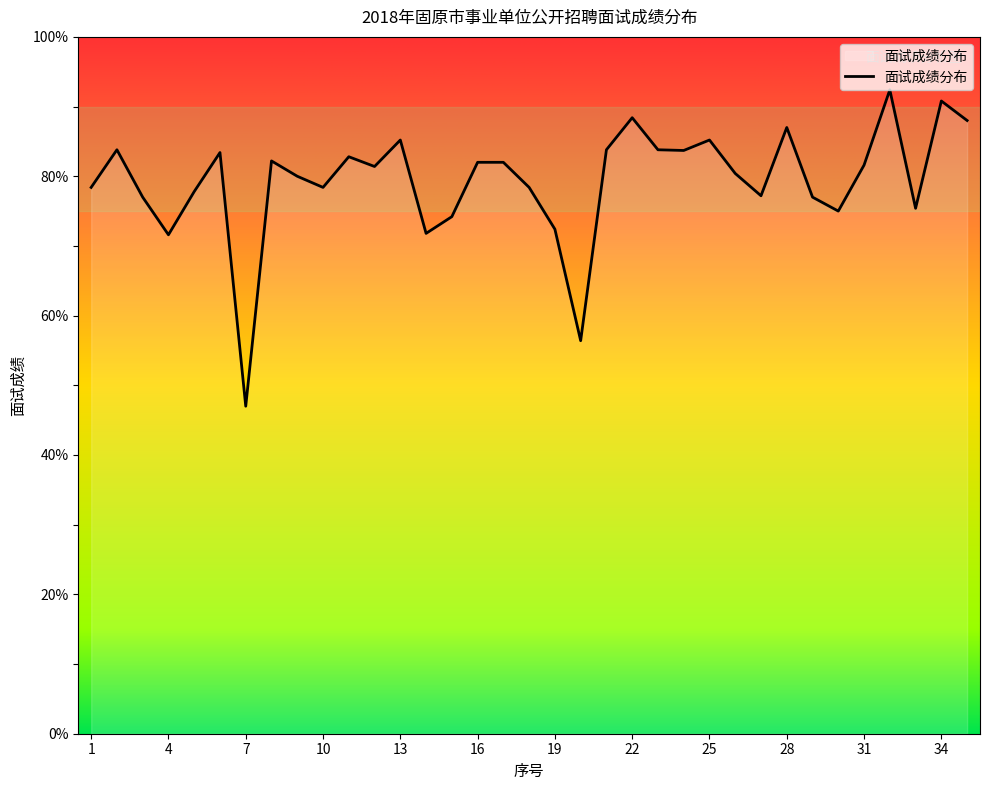

What is the greatest value displayed?

92.4